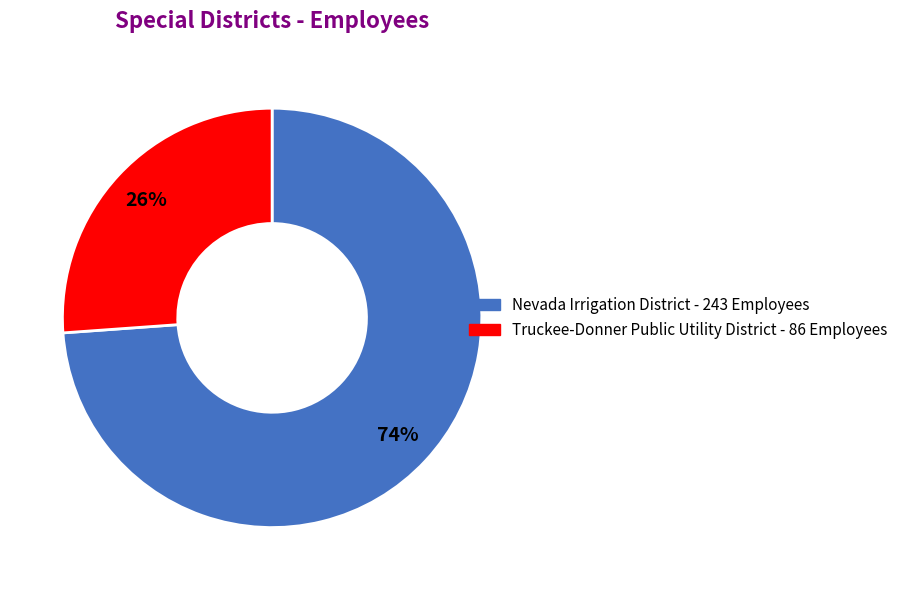

Count the number of slices in the pie.

2